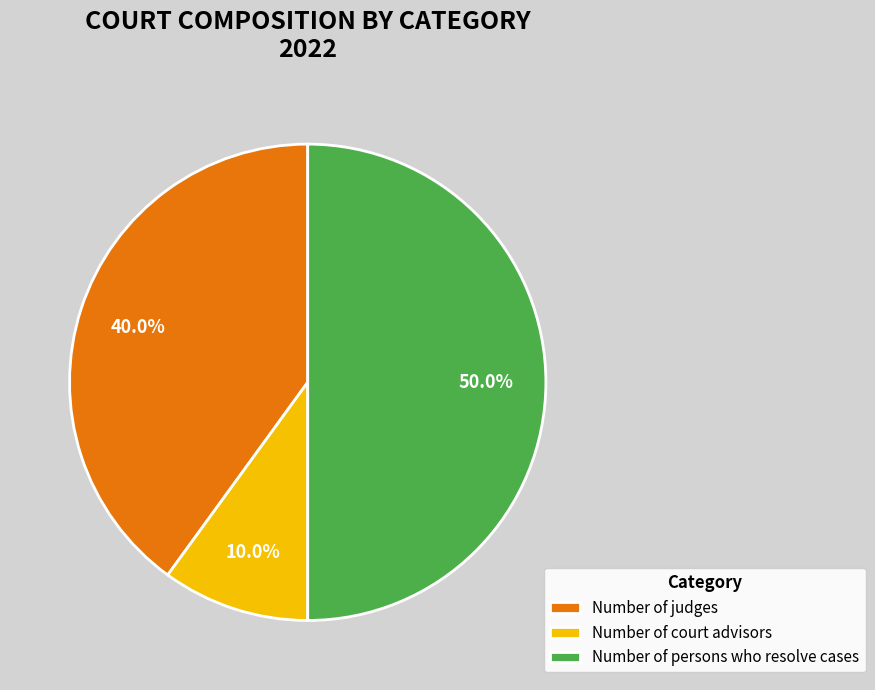

The Number of persons who resolve cases slice represents 40% of the pie. True or false?

False